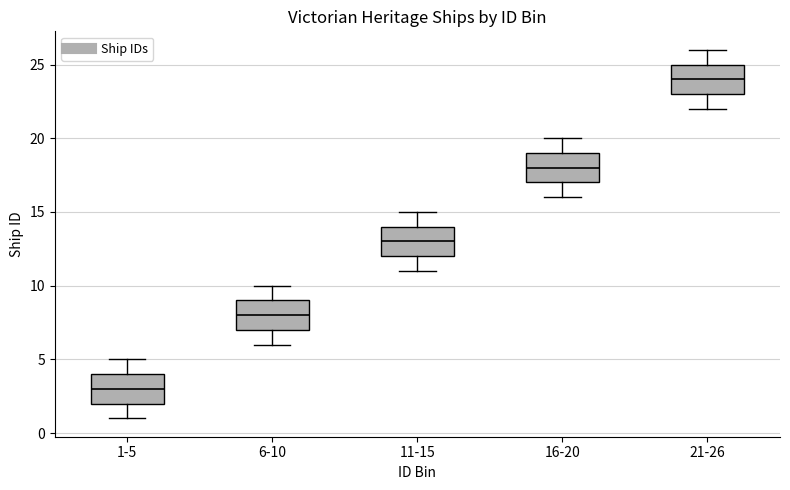

Where does the lower whisker of the box for 1-5 end on the y-axis? The values are not printed on the chart, so give them approximately, as read against the axis.

1